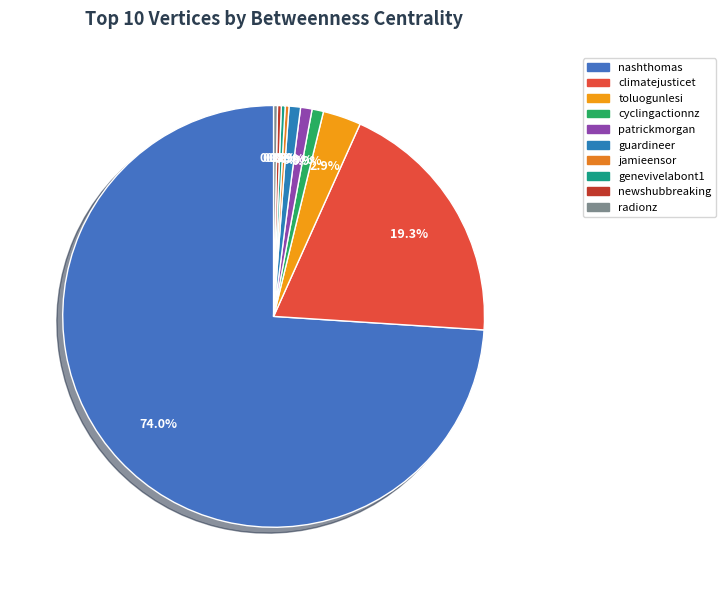

Rank the categories by value from lowest to highest.

jamieensor, genevivelabont1, newshubbreaking, radionz, cyclingactionnz, patrickmorgan, guardineer, toluogunlesi, climatejusticet, nashthomas